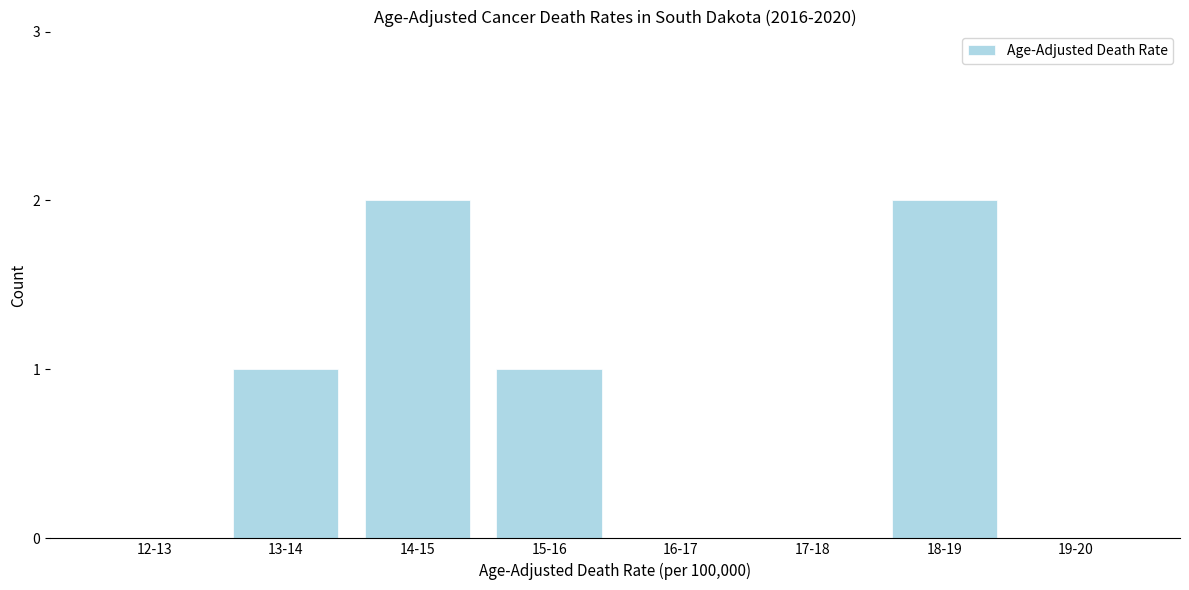

Reading left to right, extract all data points from this chart.

12-13=0	13-14=1	14-15=2	15-16=1	16-17=0	17-18=0	18-19=2	19-20=0